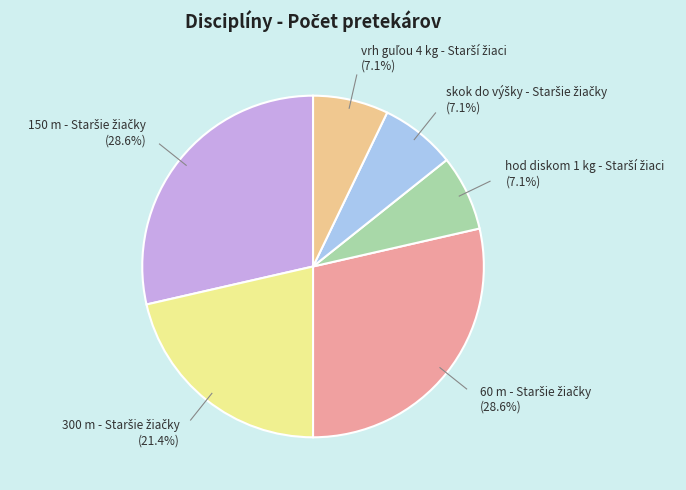

Is there a majority slice in this chart?

No